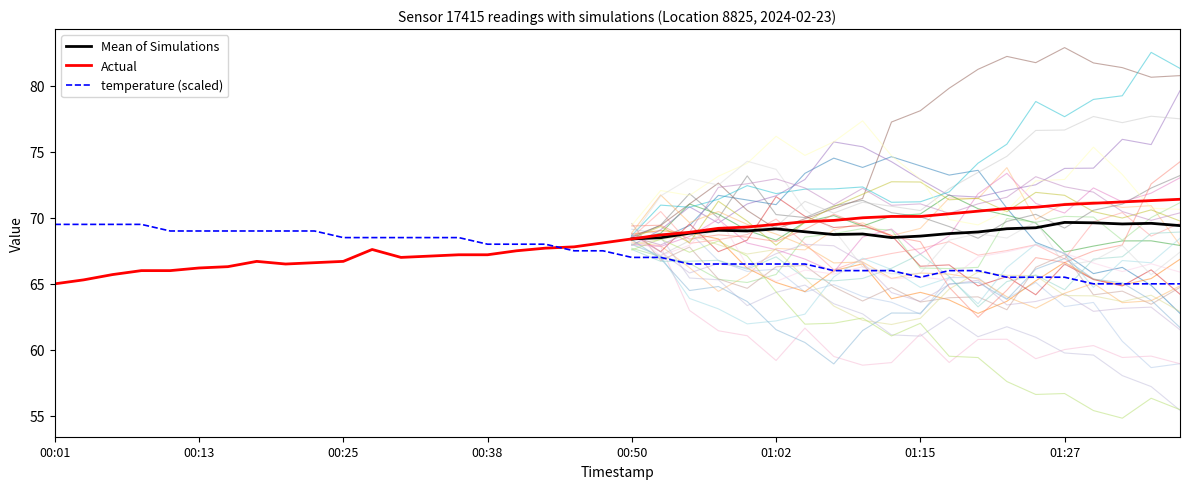

What is the average value of the temperature series?

67.3